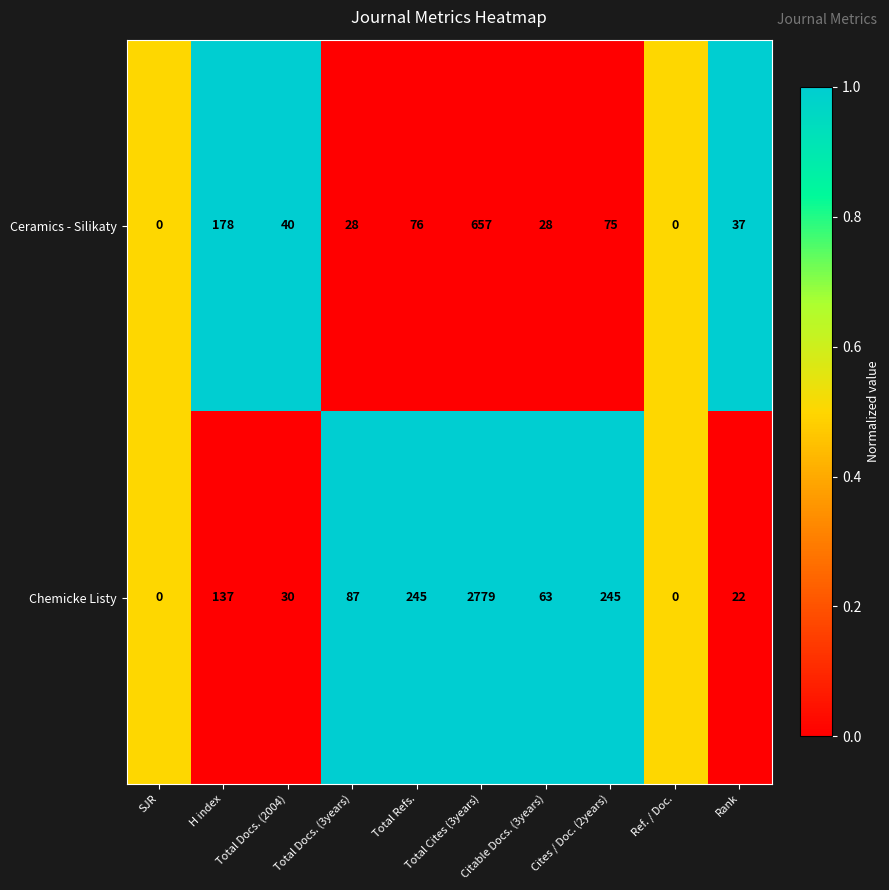

Where is Ceramics - Silikaty nearest to the value 328?

H index